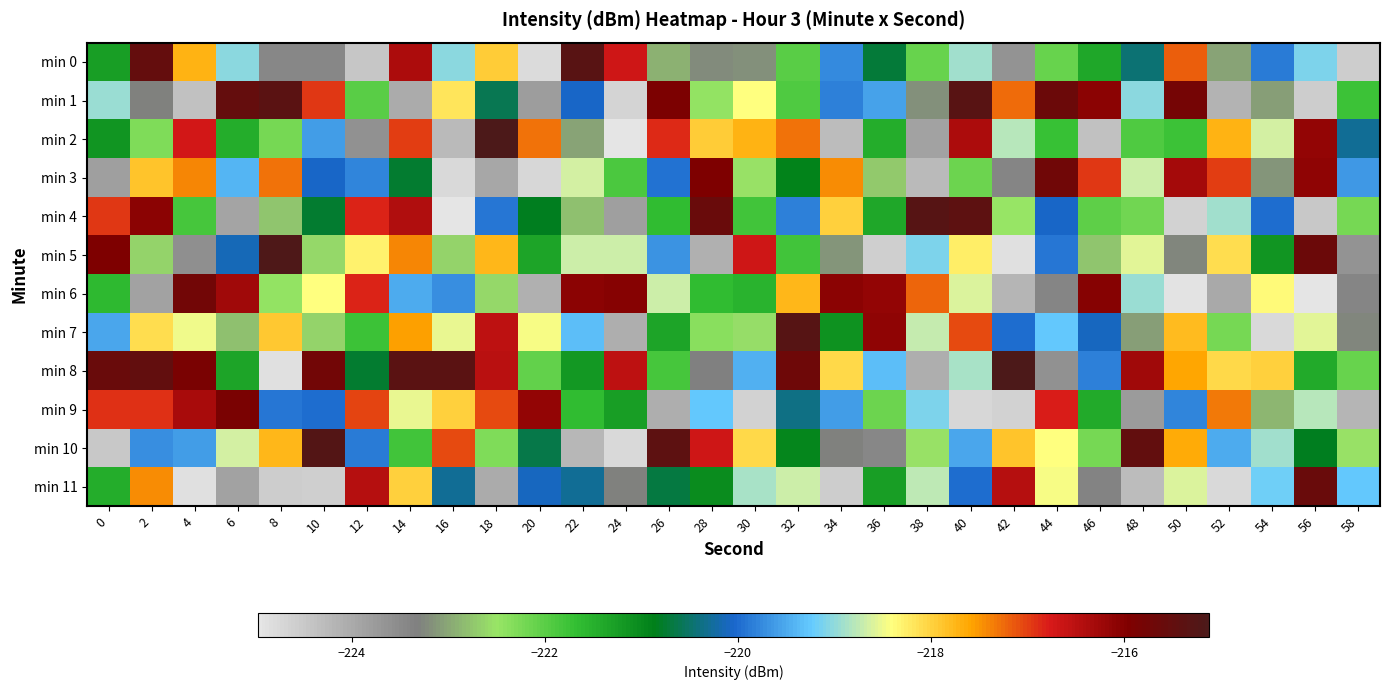

How many distinct data groups are displayed?

12